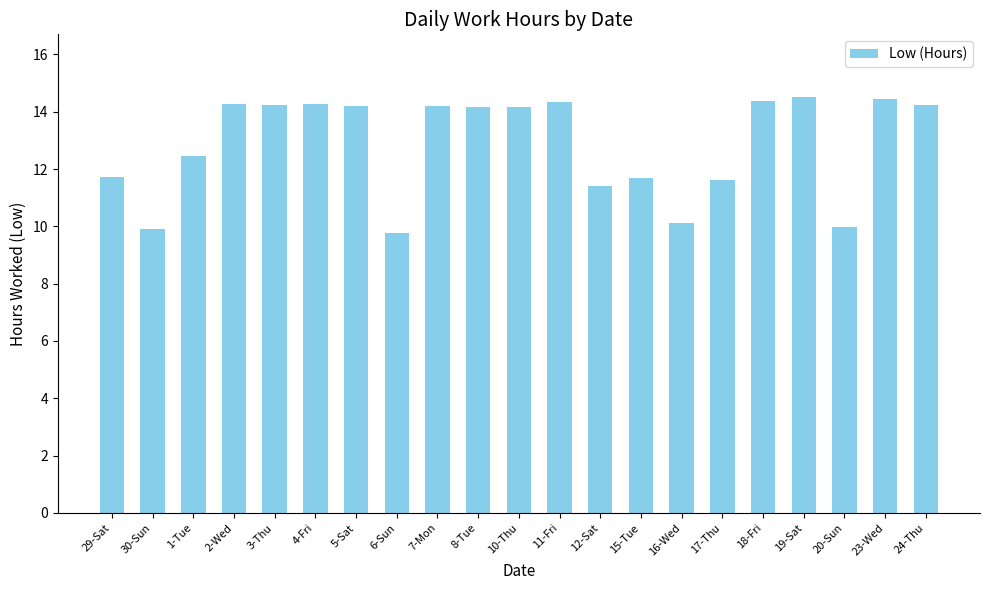

At which label does the data first exceed 14?

2-Wed